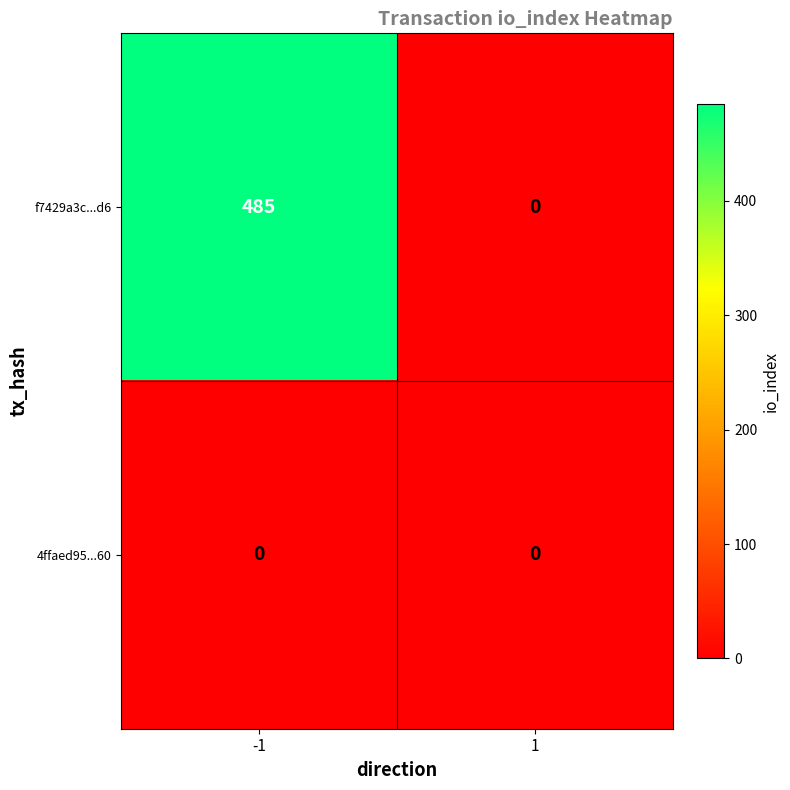

What is the sum of the f7429a3c...d6 values at -1 and 1?

485